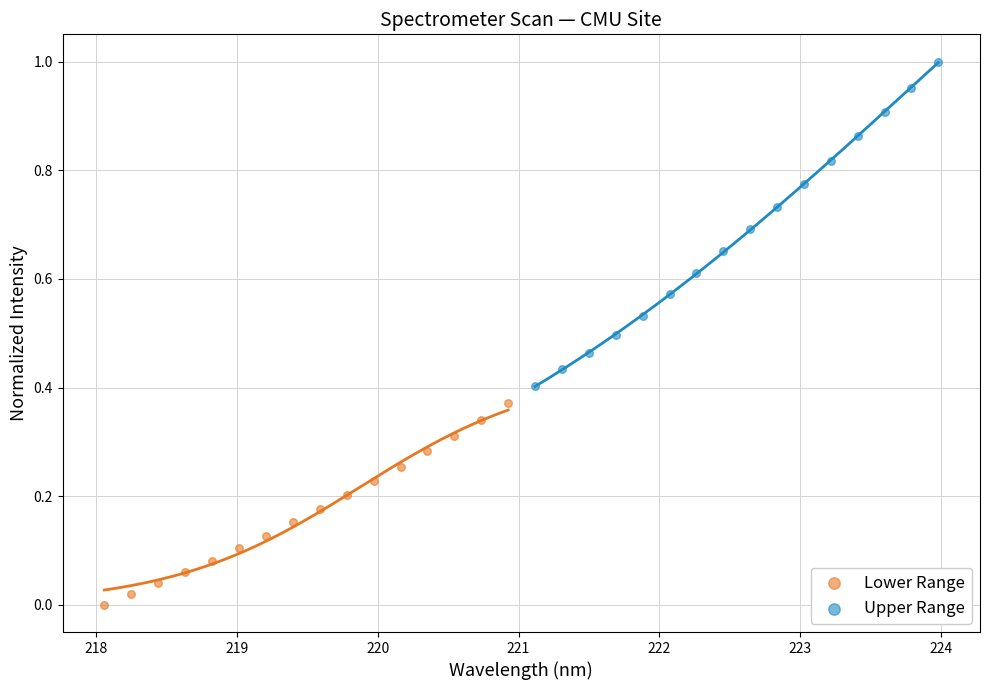

Which series contains the highest Y value?

Upper Range